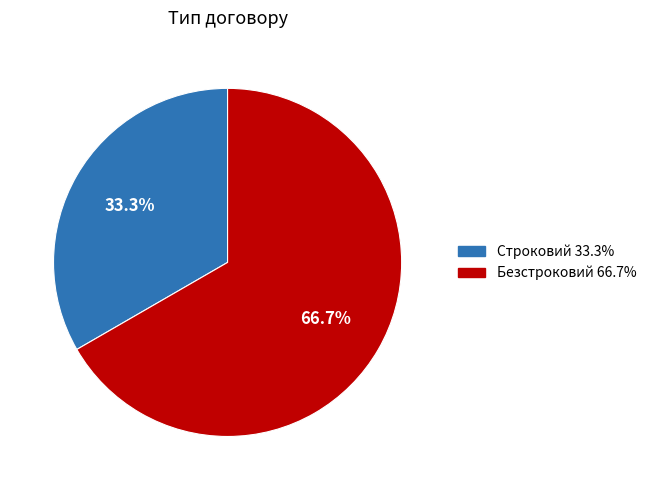

Which slice is the largest?

Безстроковий